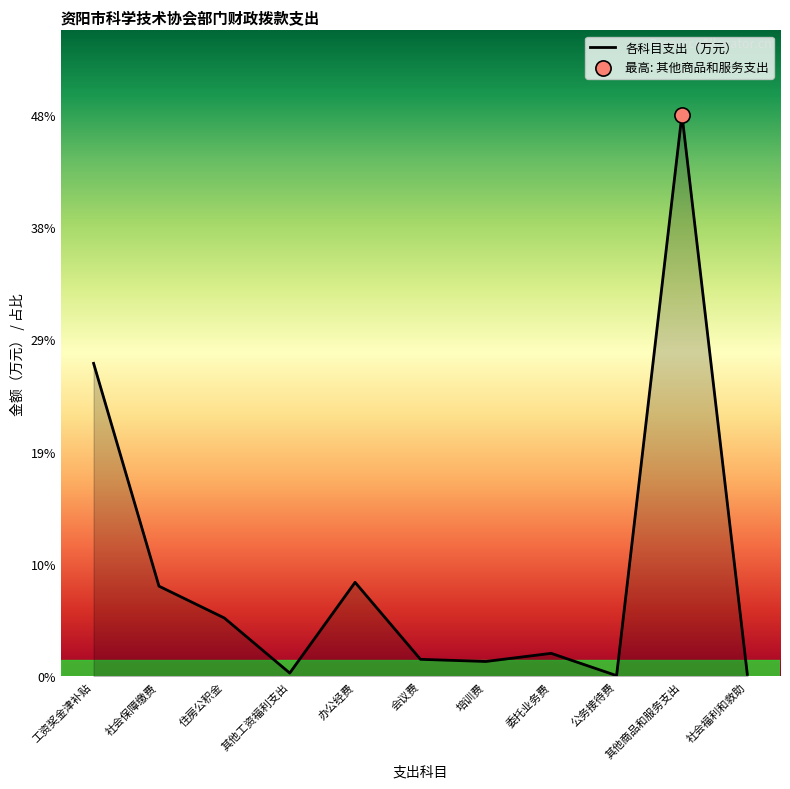

What is the change in value from 社会保障缴费 to 其他商品和服务支出?

+109.9